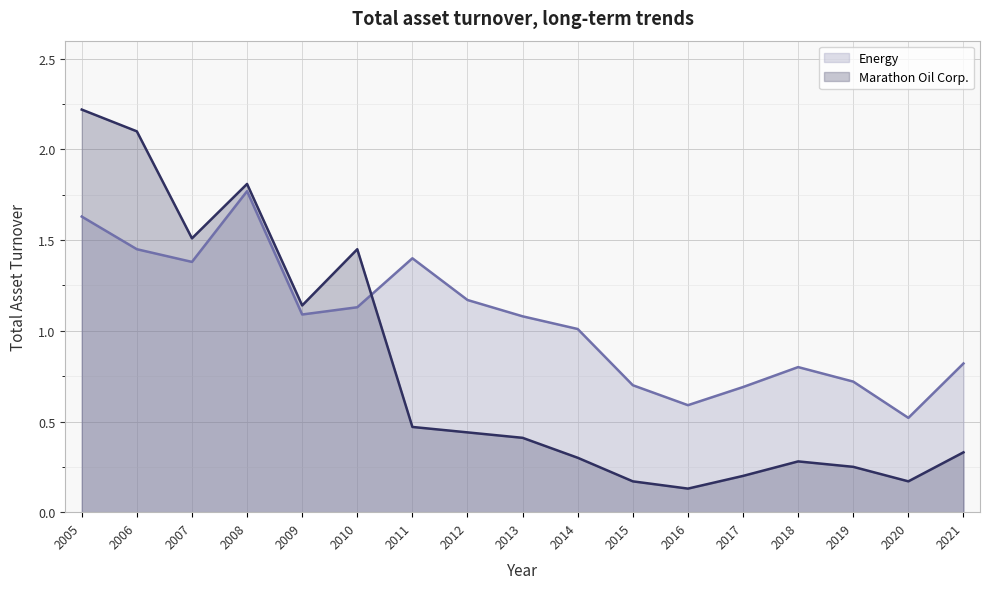

After their last crossing, which series has the higher values: Energy or Marathon Oil Corp.?

Energy